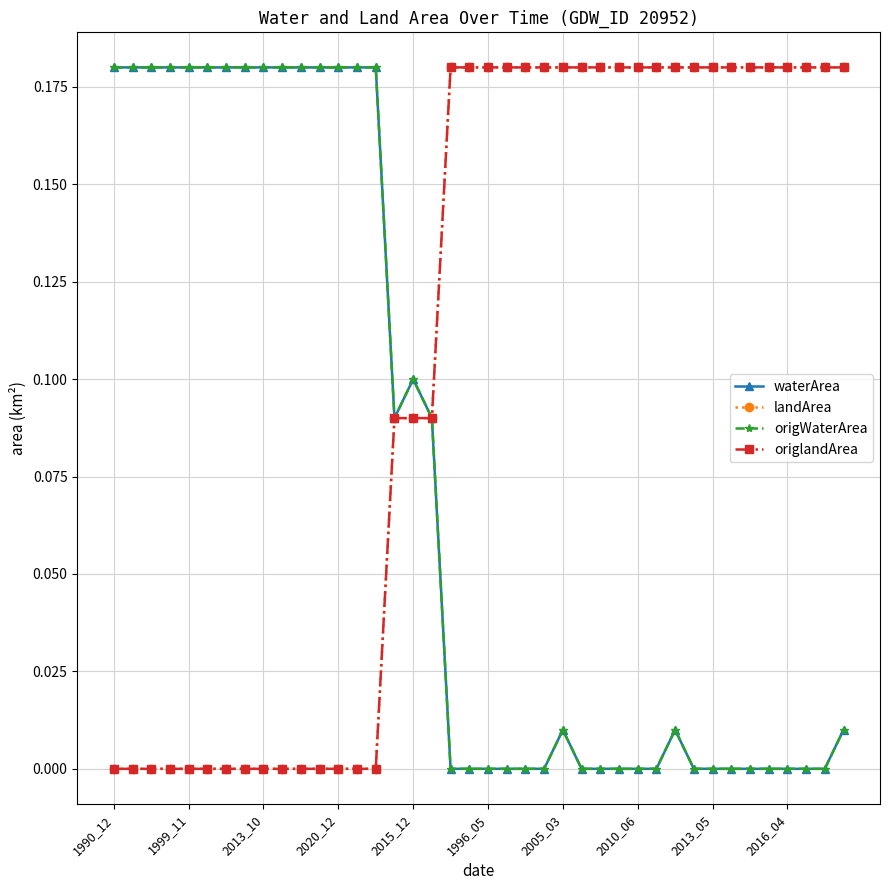

Does the chart have visible grid lines?

Yes